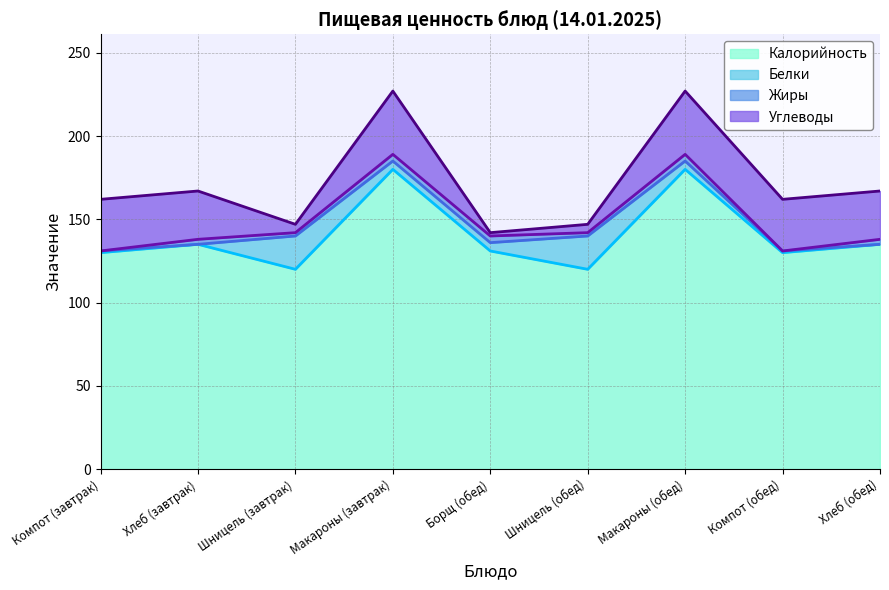

Where is the first local minimum for Углеводы?

Шницель (завтрак)